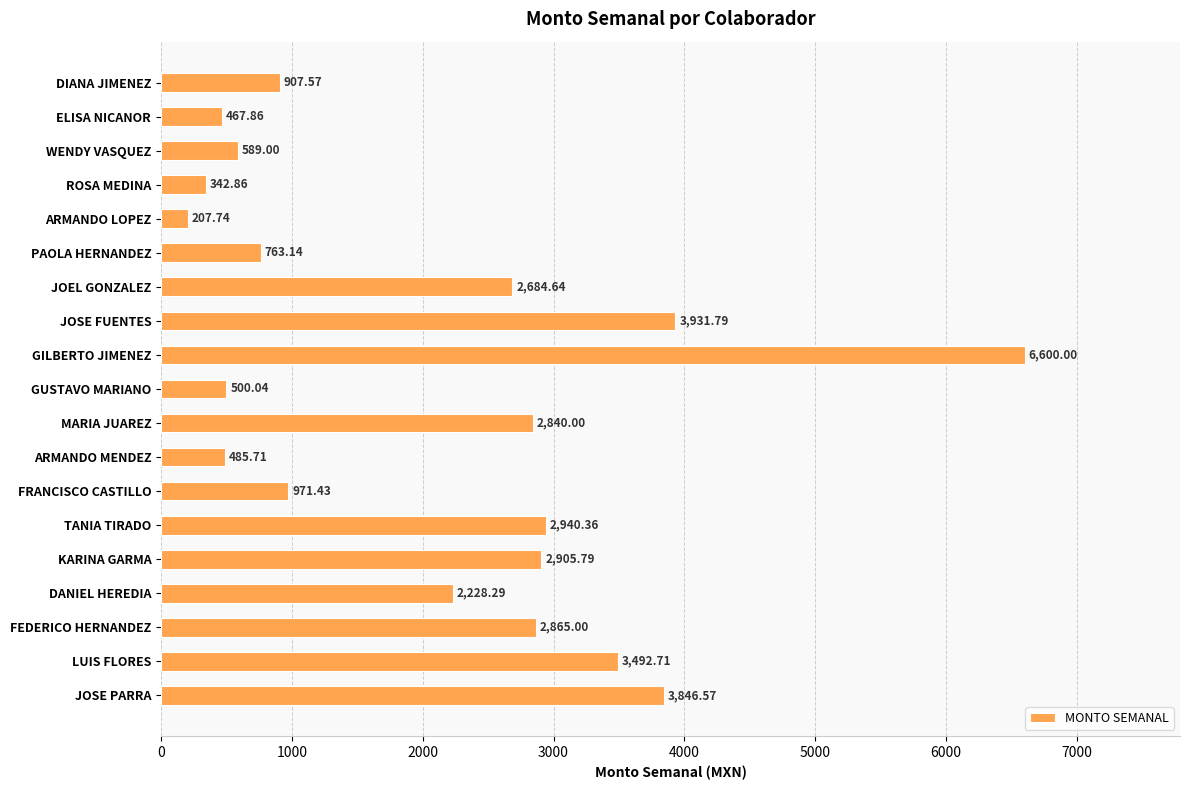

What is the label of the 1st bar from the bottom?

JOSE PARRA